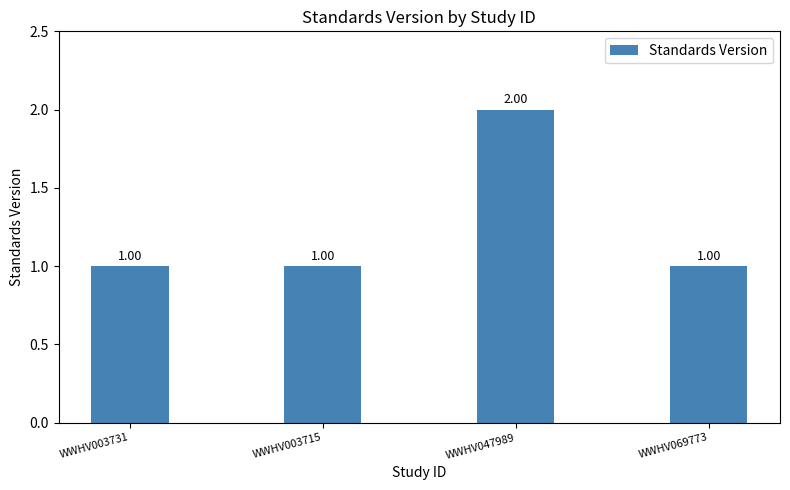

What is the ratio of the value at WWHV069773 to the value at WWHV047989?

0.5